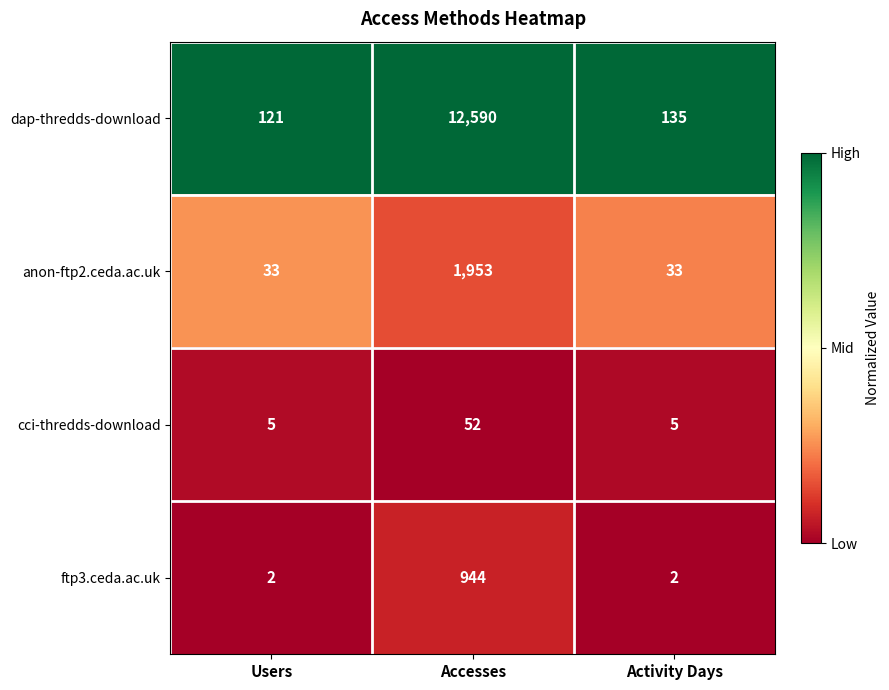

Reading left to right, transcribe all the data shown in this chart.

dap-thredds-download: Users=121	Accesses=12590	Activity Days=135
anon-ftp2.ceda.ac.uk: Users=33	Accesses=1953	Activity Days=33
cci-thredds-download: Users=5	Accesses=52	Activity Days=5
ftp3.ceda.ac.uk: Users=2	Accesses=944	Activity Days=2